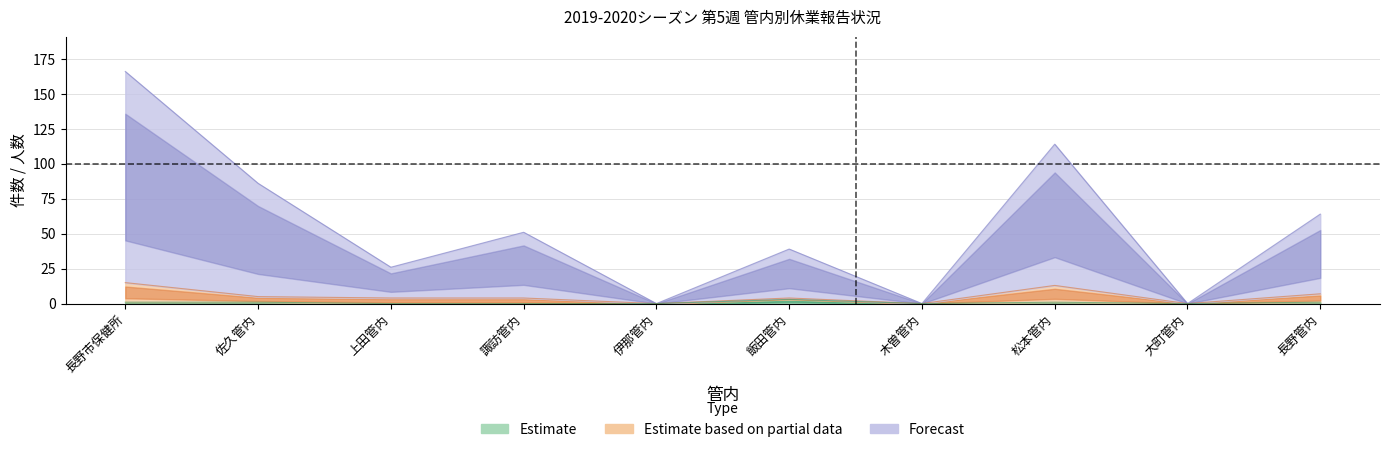

Is it true that 在籍者数(合計) equals 37 at 松本管内?

False